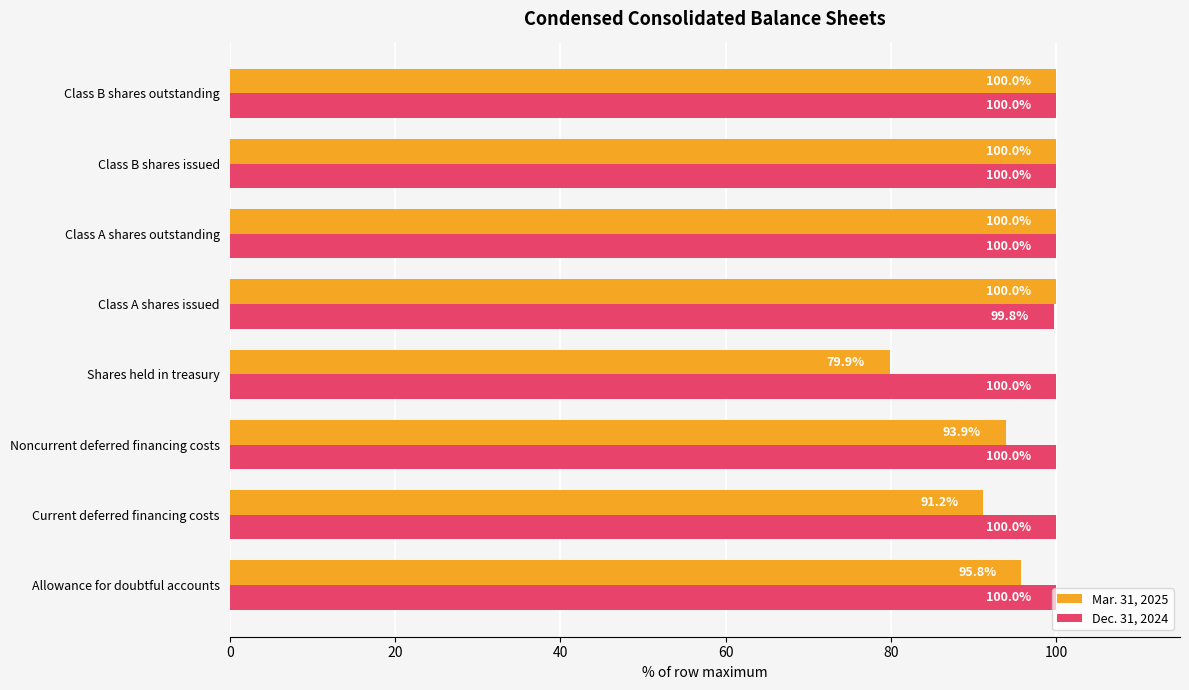

Which series has the widest spread of values?

Mar. 31, 2025